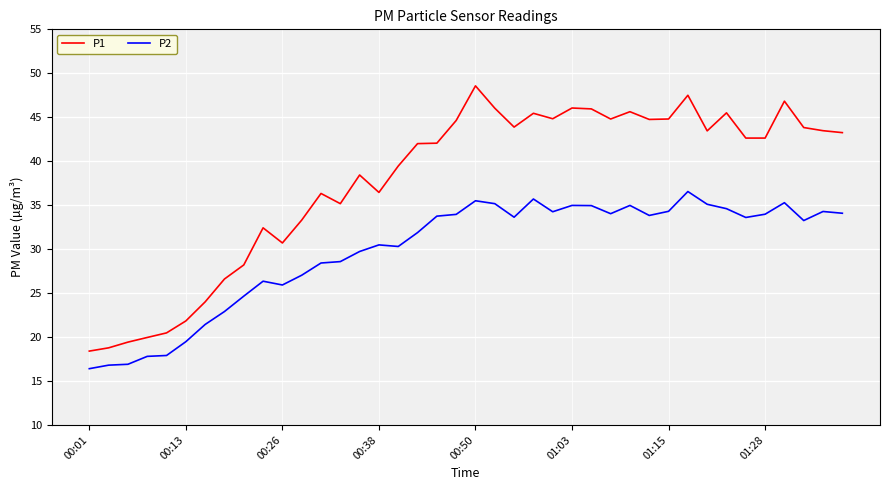

Which series has the widest spread of values?

P1